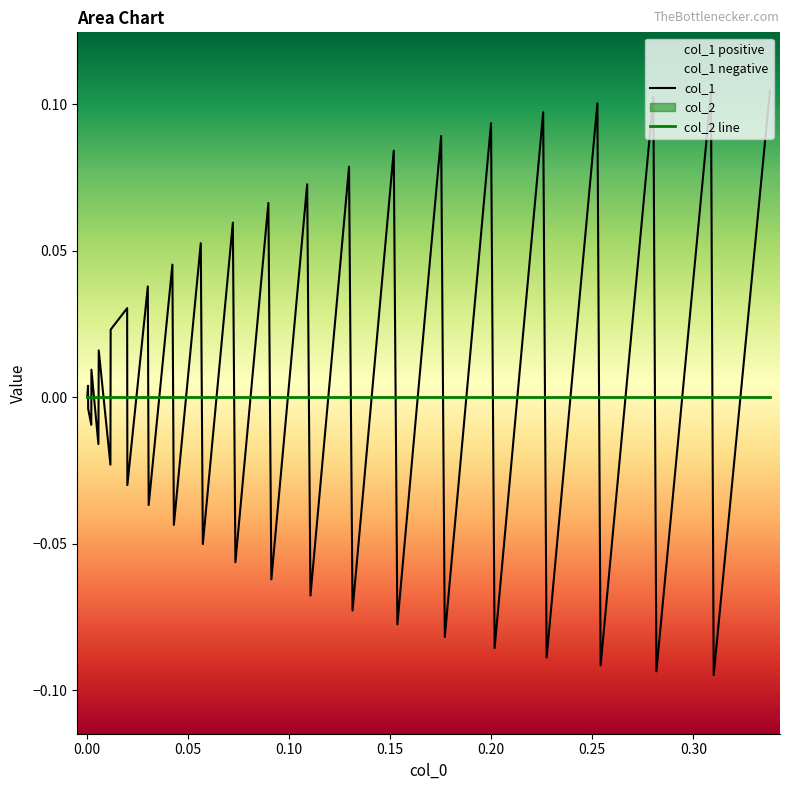

Is this an area chart (filled region under the line)?

No